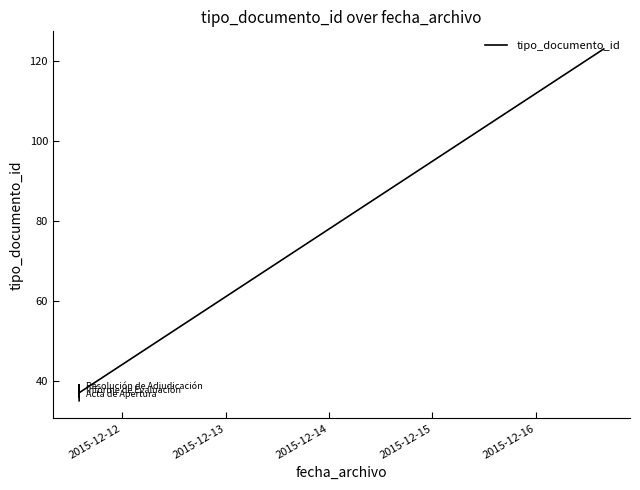

The chart shows a value of 67 at 5. True or false?

False